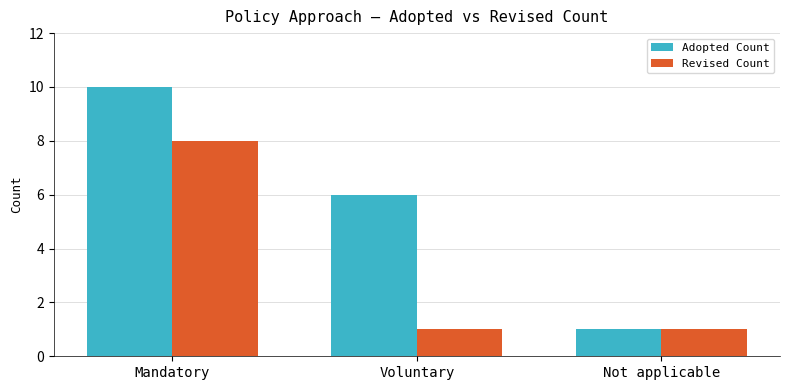

The Revised Count series shows 1 at Not applicable. True or false?

True